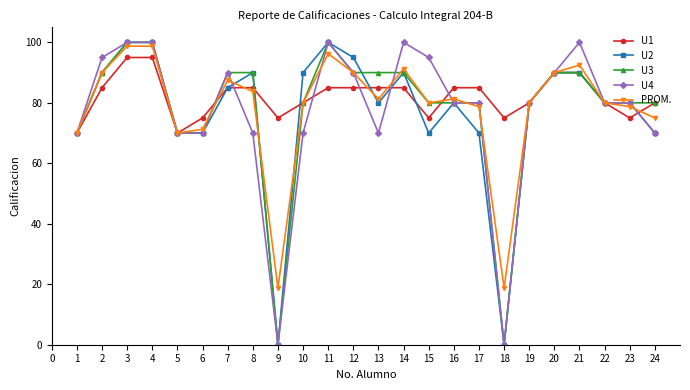

True or false: U2 has a value of 44.2 at 7.

False